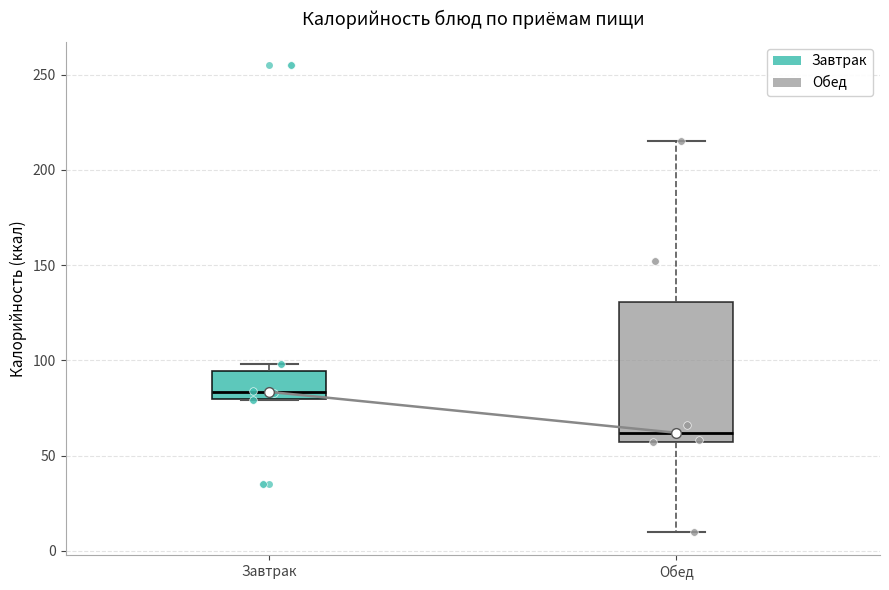

Which box's median line is the lowest?

Обед